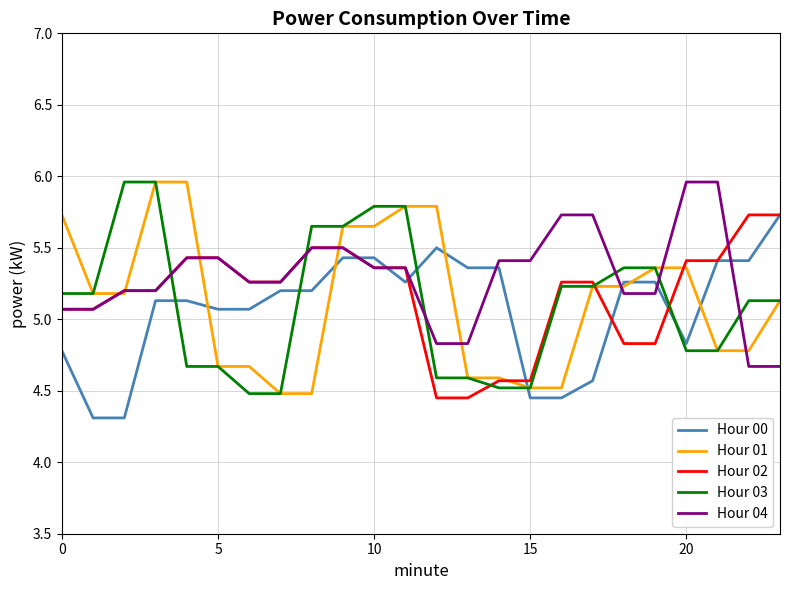

True or false: Hour 00 and Hour 04 intersect in this chart.

True